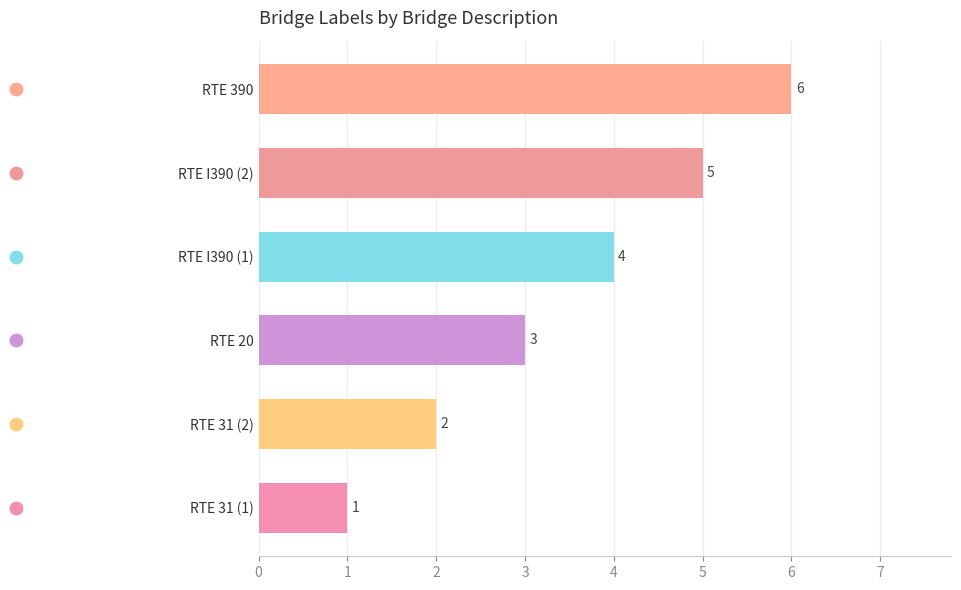

Reading left to right, what are all the values shown in this chart?

1	2	3	4	5	6